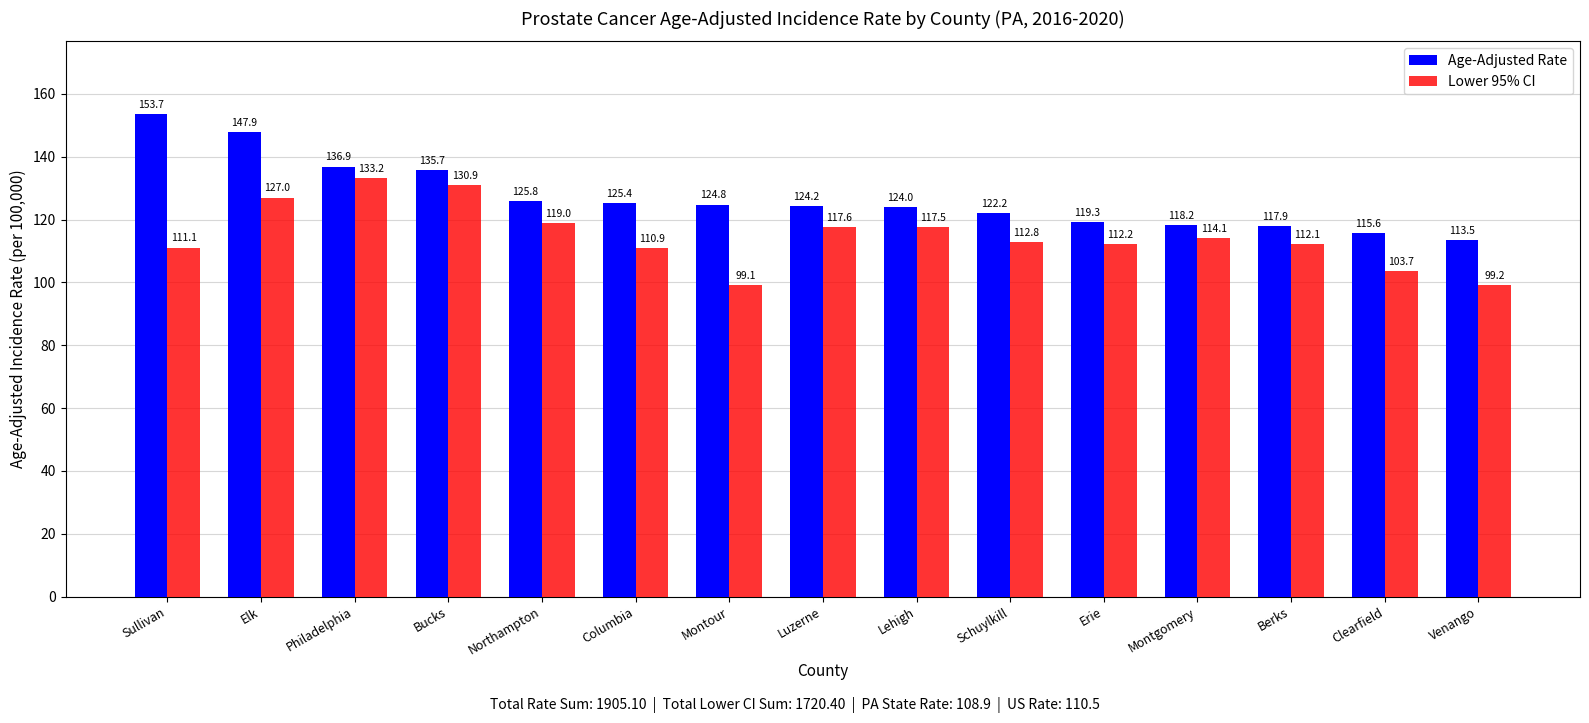

What position from the right is Bucks?

12